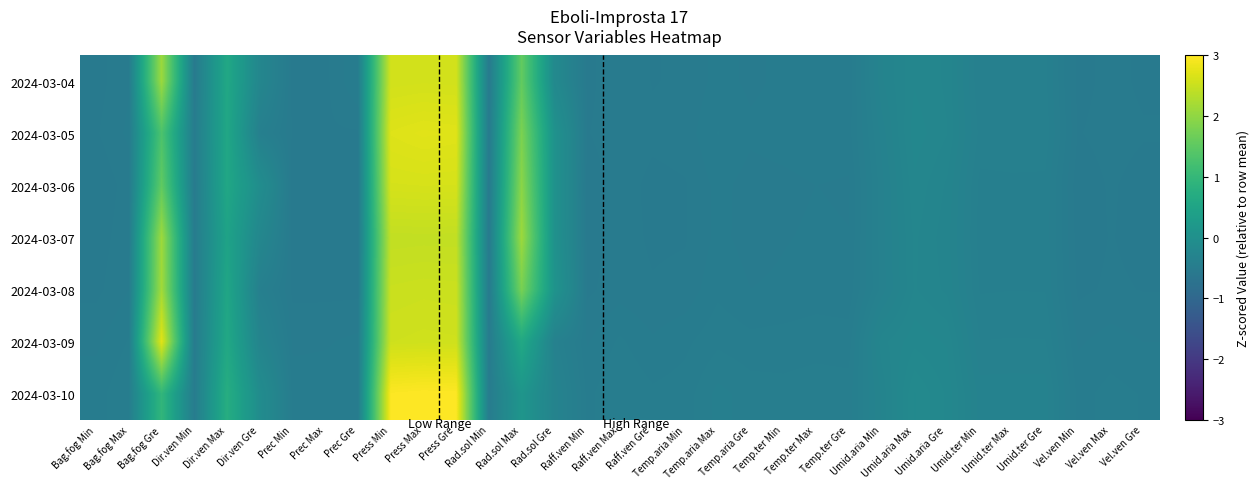

What is the greatest value displayed?

3.0